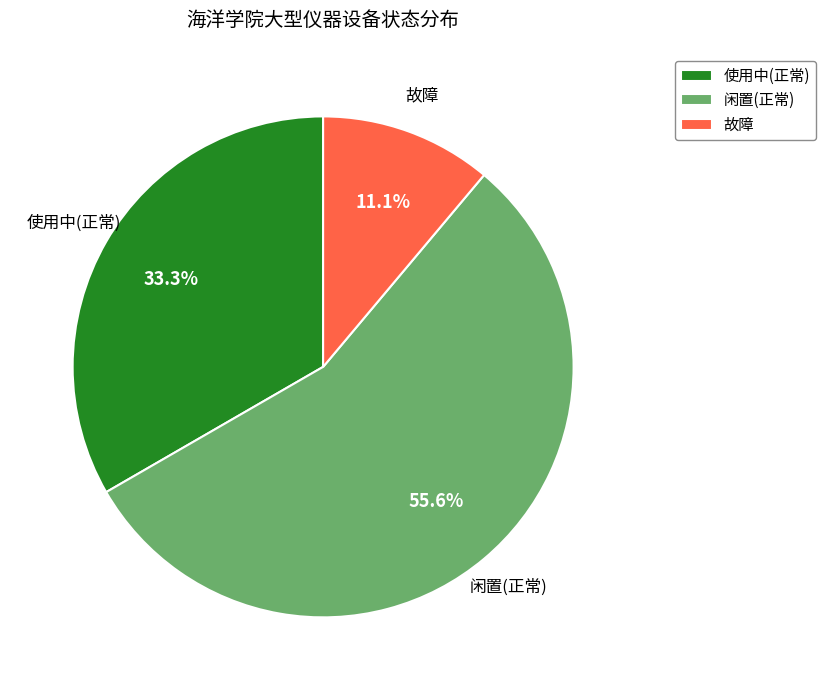

What portion of the pie excludes 闲置(正常)?

44.4%